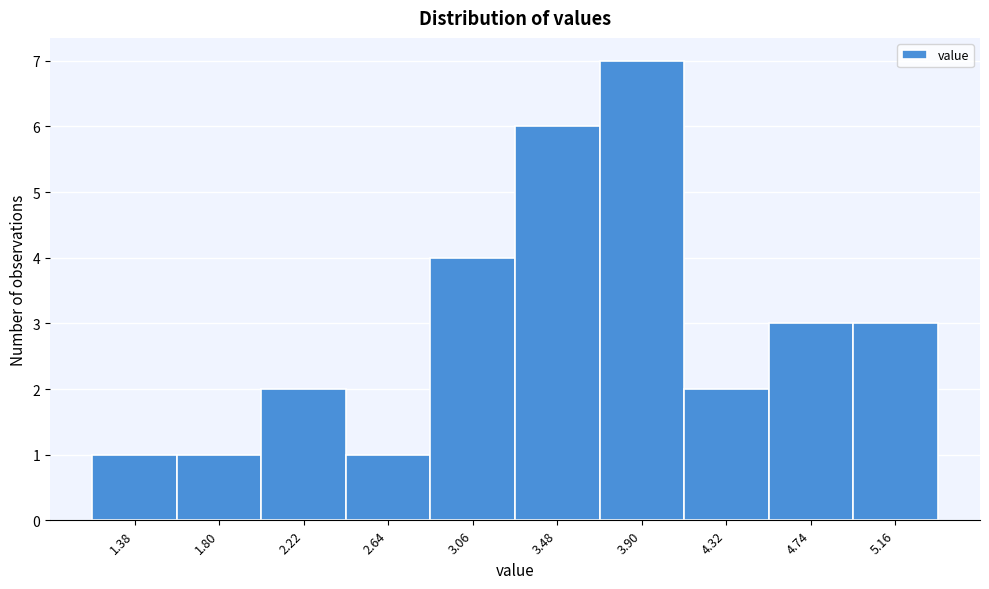

Reading left to right, transcribe this chart: for each bar, give the range it covers on the x-axis and its height. Neither the bar edges nor the heights are printed on the chart, so give them approximately, as read against the axes.

1.17 to 1.59: 1
1.59 to 2.01: 1
2.01 to 2.43: 2
2.43 to 2.85: 1
2.85 to 3.27: 4
3.27 to 3.69: 6
3.69 to 4.11: 7
4.11 to 4.53: 2
4.53 to 4.95: 3
4.95 to 5.37: 3